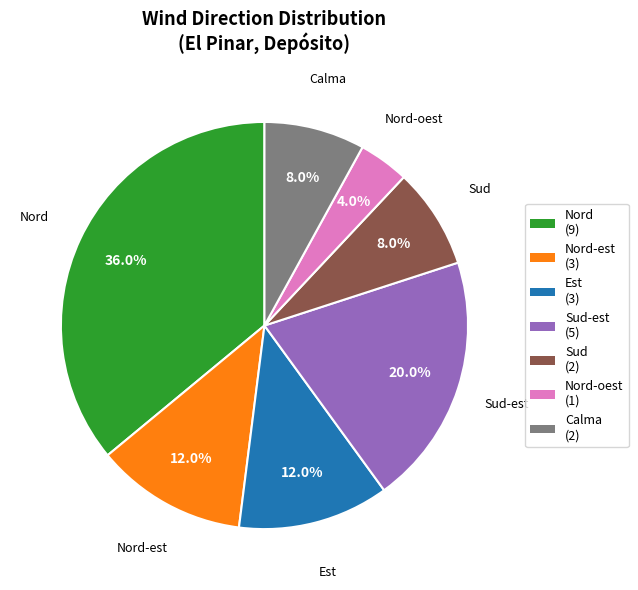

Is there any slice that represents more than half of the pie?

No